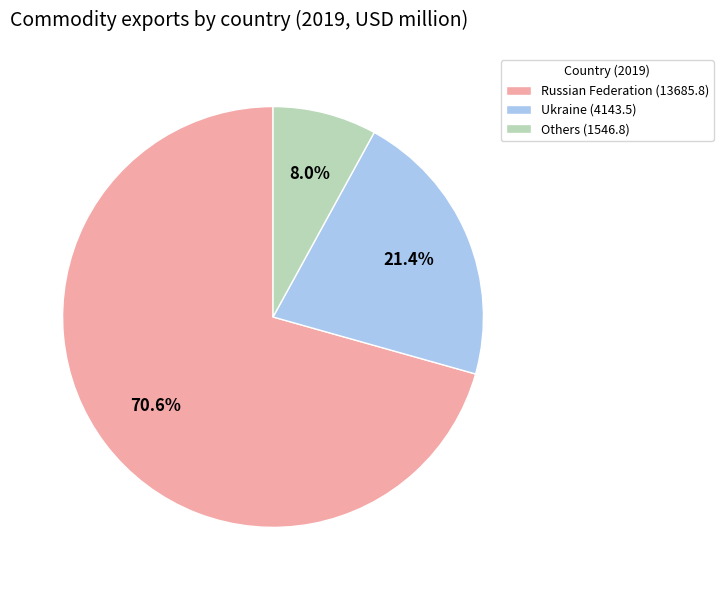

To the nearest percent, what is the difference between the largest and smallest slice percentages?

63%